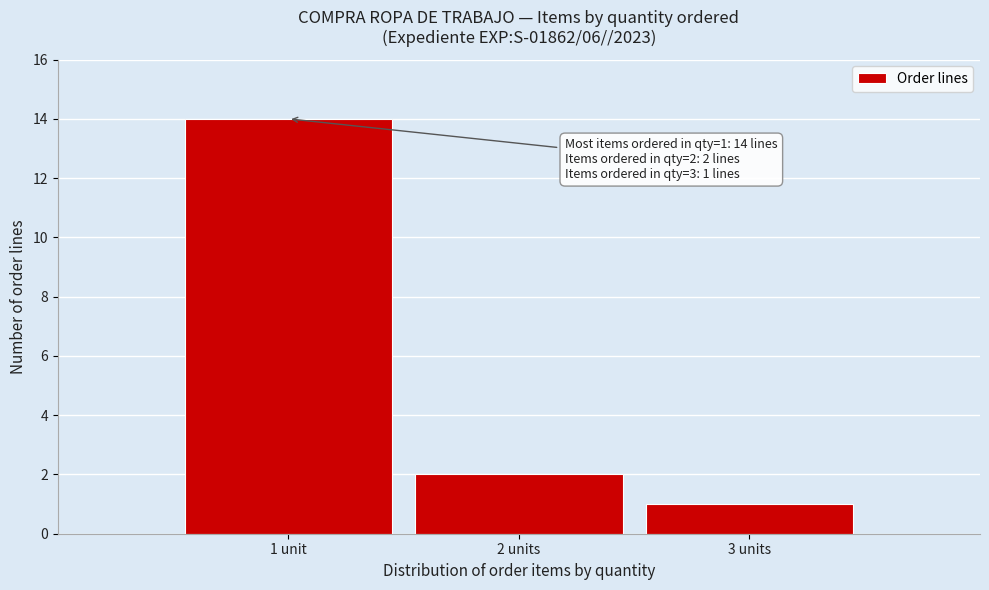

Reading right to left, what are all the values shown in this chart?

1	2	14